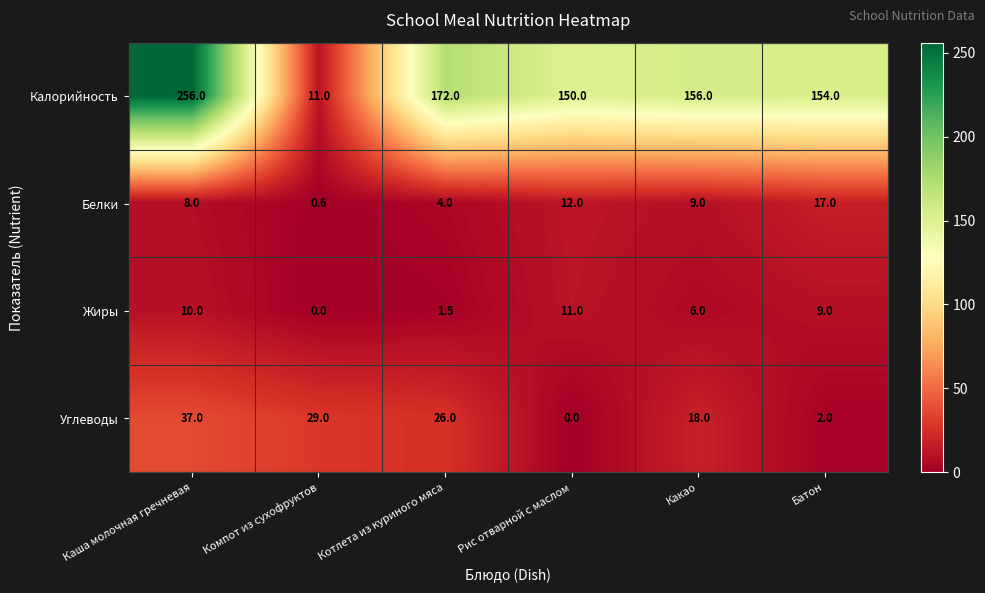

Which series has the largest total across all categories?

Калорийность